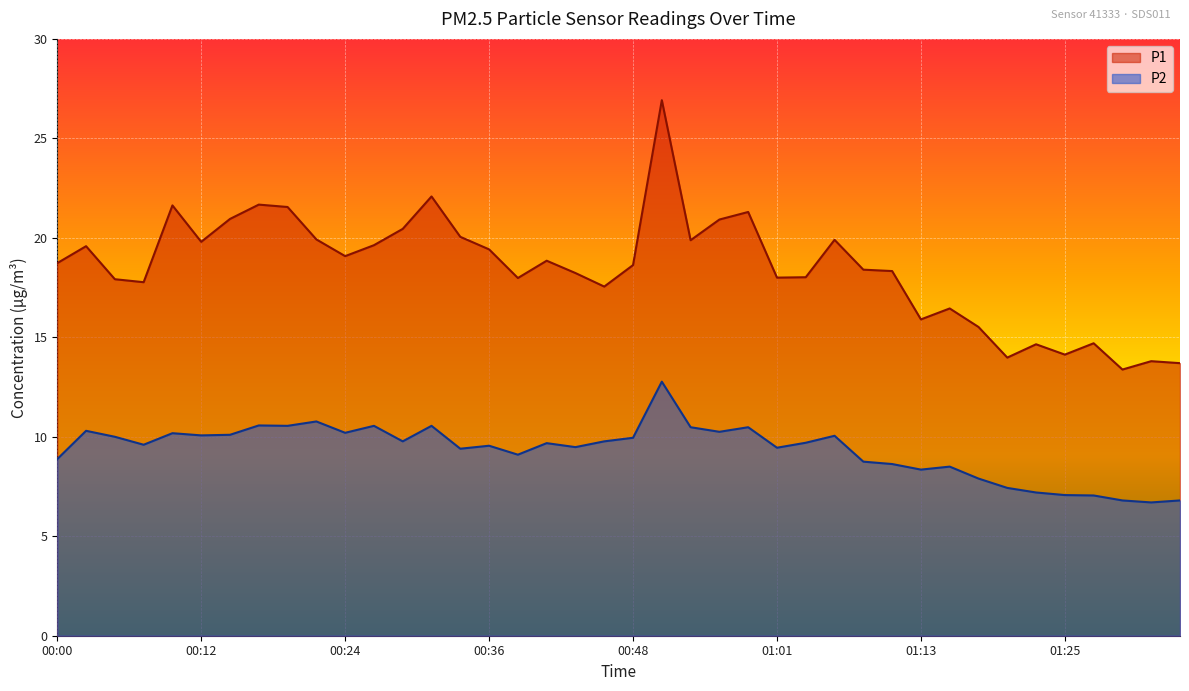

In P2, how many points are lower than both neighbors (excluding endpoints)?

12